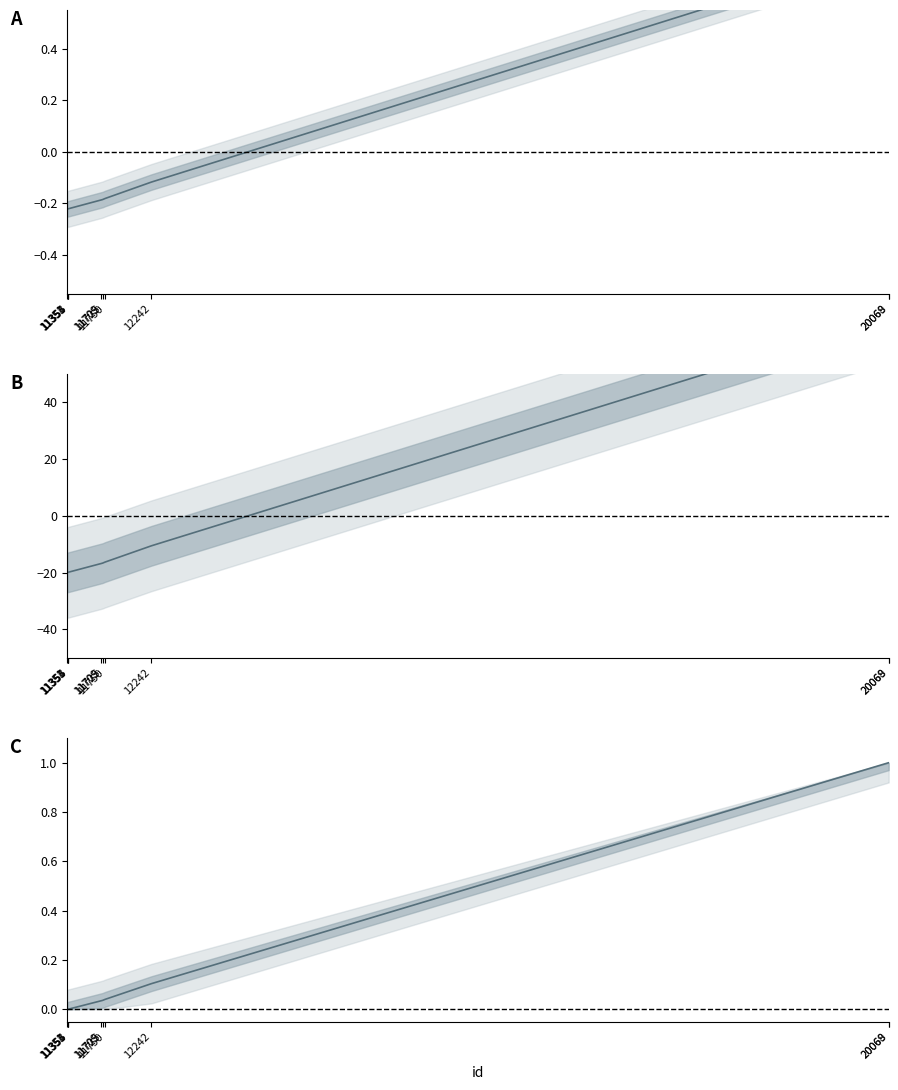

Is the value of work_id (normalized) at 11354 greater than the value of work_id (scaled) at 11351?

Yes